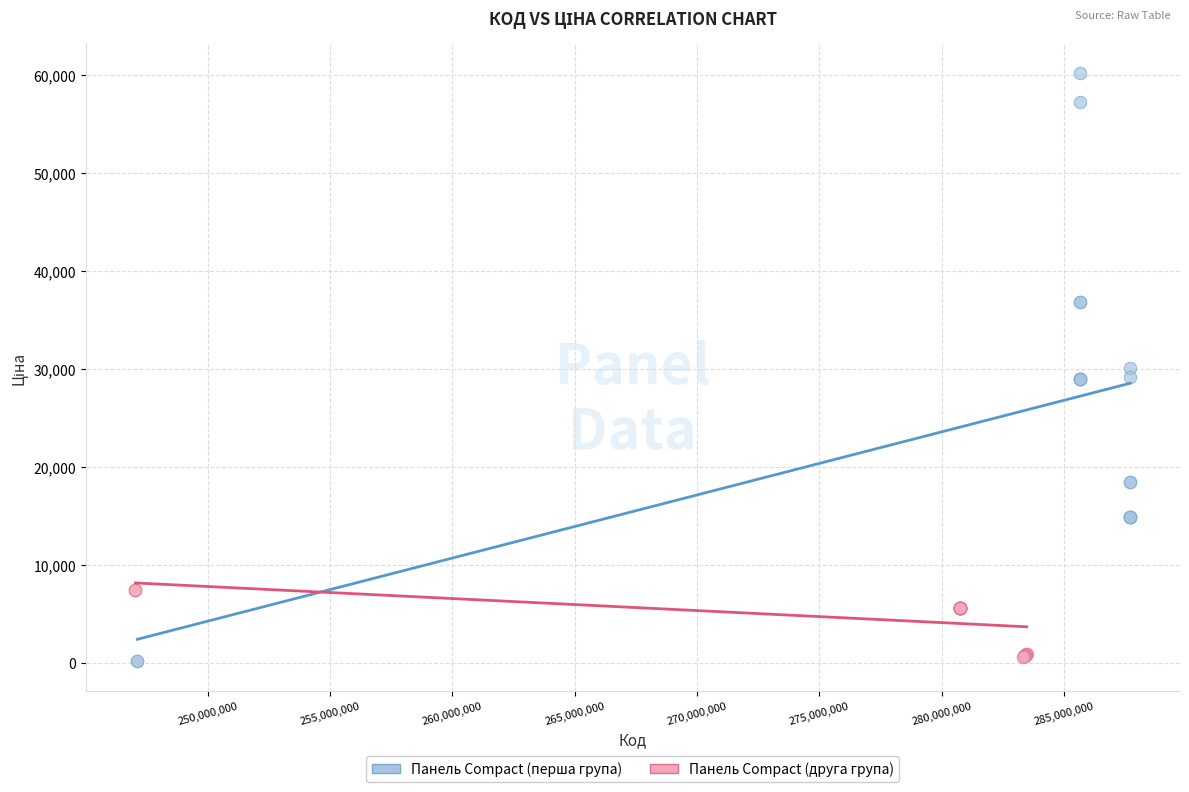

Which series reaches the maximum Y coordinate?

Панель Compact (перша група)